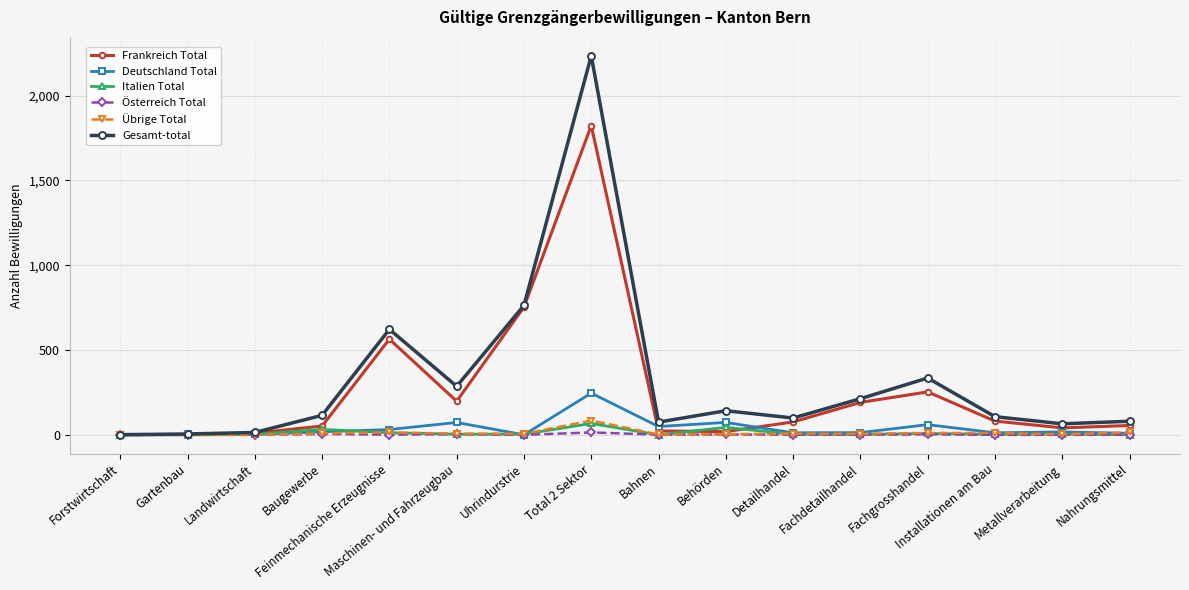

True or false: Österreich Total has more than 1 points higher than both neighbors.

True